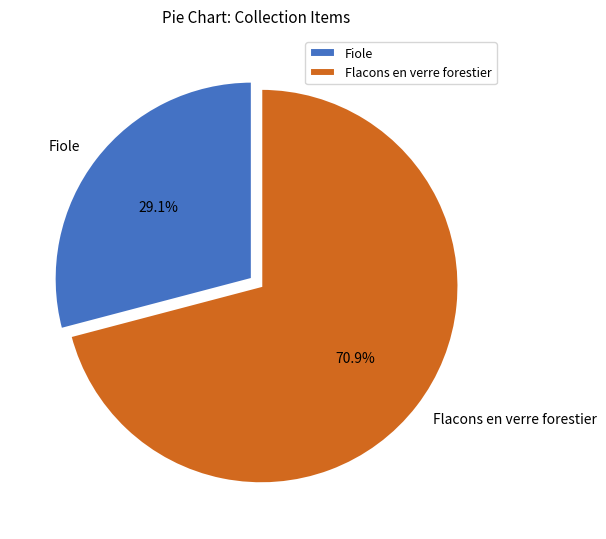

What is the smallest slice in the pie chart?

Fiole